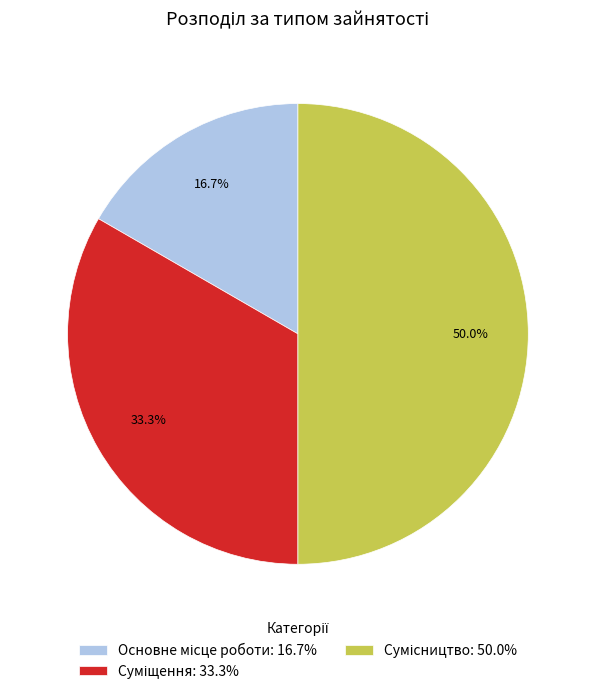

Is it true that Суміщення is 33% of the pie?

True